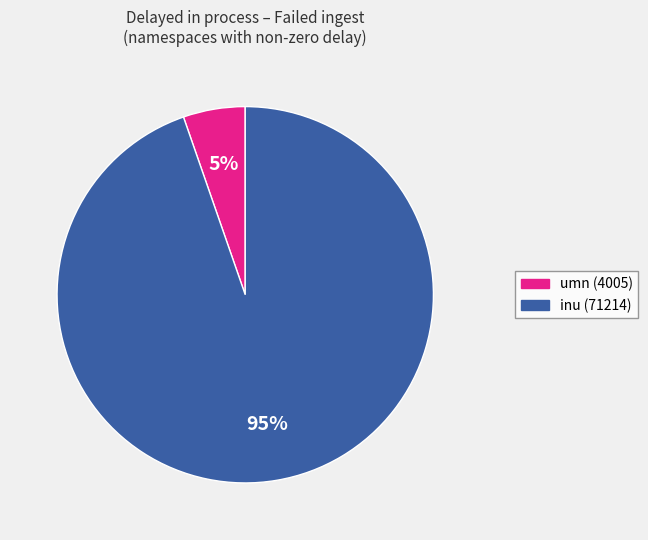

Is the sum of umn (4005) and inu (71214) greater than half?

Yes